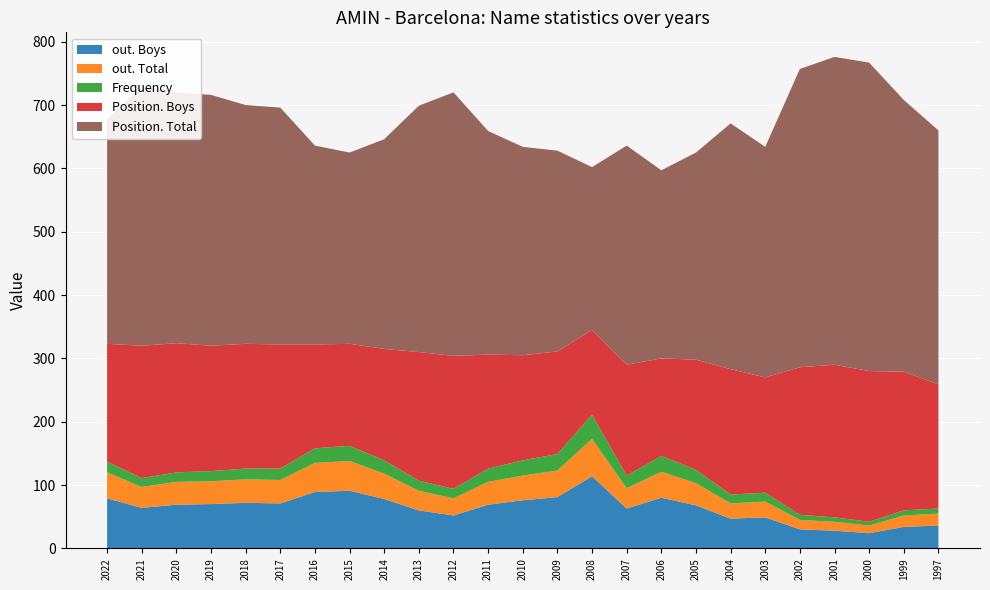

Reading left to right, extract all data points from this chart.

Frequency: 2022=17	2021=14	2020=15	2019=16	2018=17	2017=18	2016=23	2015=24	2014=21	2013=16	2012=15	2011=21	2010=24	2009=26	2008=38	2007=20	2006=25	2005=21	2004=14	2003=14	2002=8	2001=7	2000=6	1999=8	1997=8
Position. Total: 2022=355	2021=409	2020=396	2019=396	2018=377	2017=374	2016=314	2015=302	2014=331	2013=389	2012=416	2011=353	2010=329	2009=317	2008=257	2007=346	2006=297	2005=327	2004=388	2003=364	2002=471	2001=486	2000=487	1999=429	1997=401
Position. Boys: 2022=186	2021=209	2020=204	2019=198	2018=197	2017=196	2016=164	2015=161	2014=176	2013=203	2012=210	2011=180	2010=166	2009=162	2008=134	2007=175	2006=154	2005=174	2004=198	2003=182	2002=233	2001=241	2000=238	1999=219	1997=196
out. Total: 2022=41	2021=33	2020=36	2019=36	2018=37	2017=37	2016=46	2015=47	2014=40	2013=31	2012=27	2011=36	2010=39	2009=42	2008=59	2007=32	2006=41	2005=35	2004=24	2003=25	2002=15	2001=14	2000=12	1999=18	1997=19
out. Boys: 2022=79	2021=64	2020=69	2019=70	2018=72	2017=71	2016=89	2015=91	2014=78	2013=60	2012=52	2011=69	2010=76	2009=81	2008=114	2007=63	2006=80	2005=68	2004=47	2003=49	2002=30	2001=28	2000=24	1999=34	1997=36